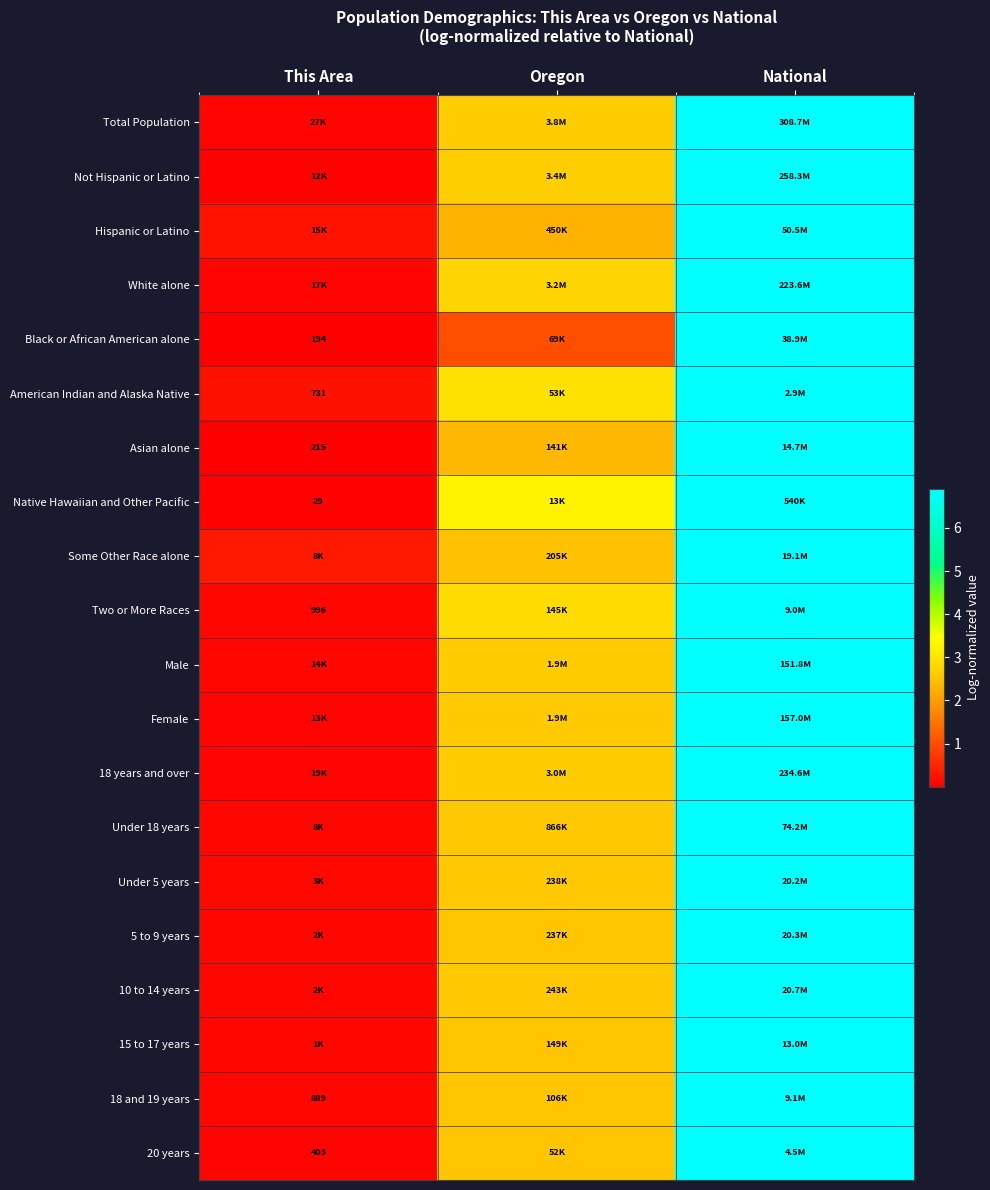

At This Area, list the series in order from largest to smallest.

Some Other Race alone, Hispanic or Latino, American Indian and Alaska Native, Under 5 years, 5 to 9 years, Under 18 years, Two or More Races, 10 to 14 years, 15 to 17 years, 18 and 19 years, Male, 20 years, Total Population, Female, 18 years and over, White alone, Native Hawaiian and Other Pacific, Not Hispanic or Latino, Asian alone, Black or African American alone